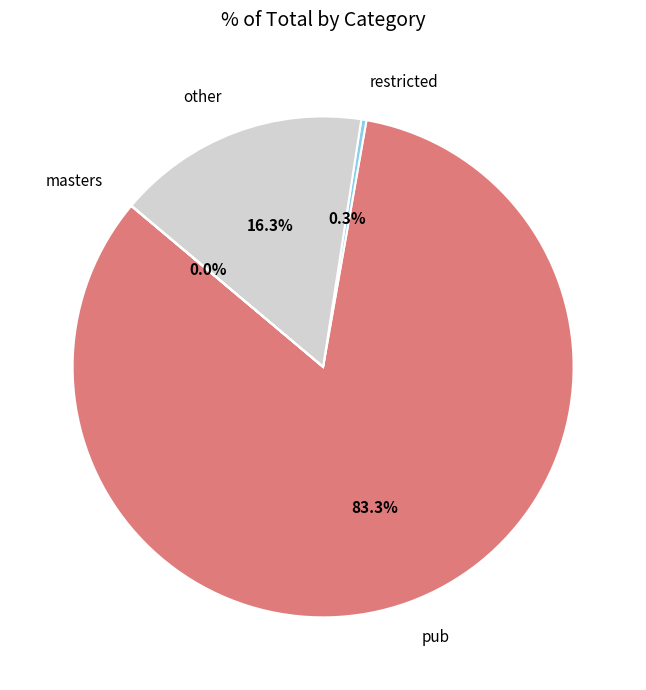

To the nearest percent, what portion does other represent?

16%